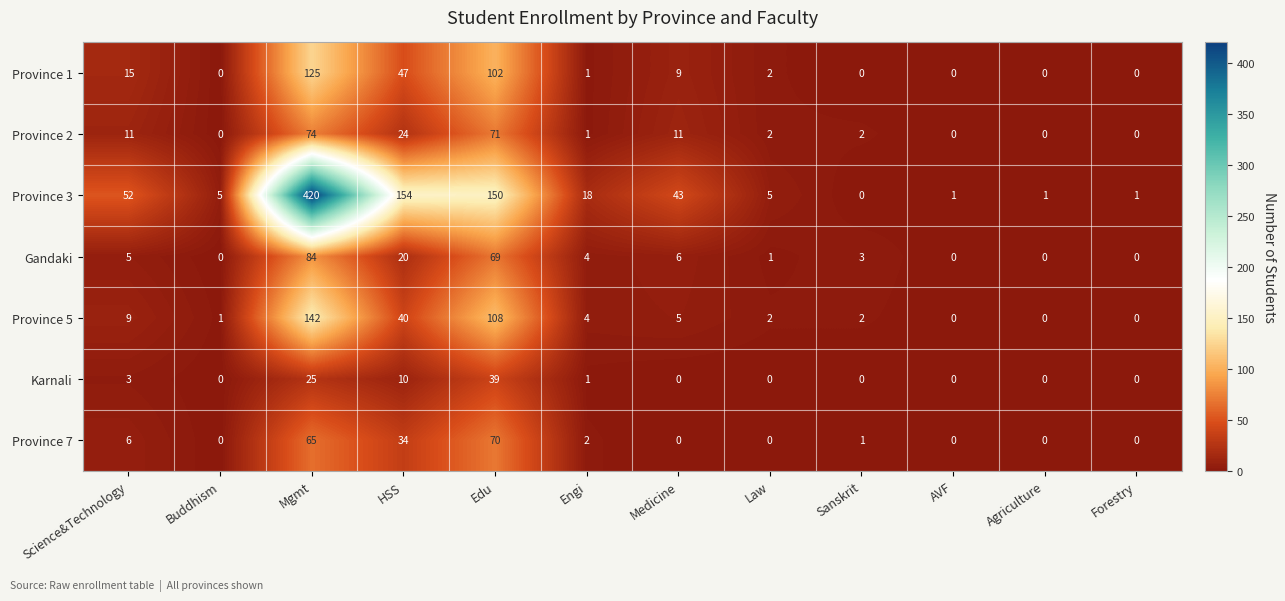

What is the greatest value displayed?

420